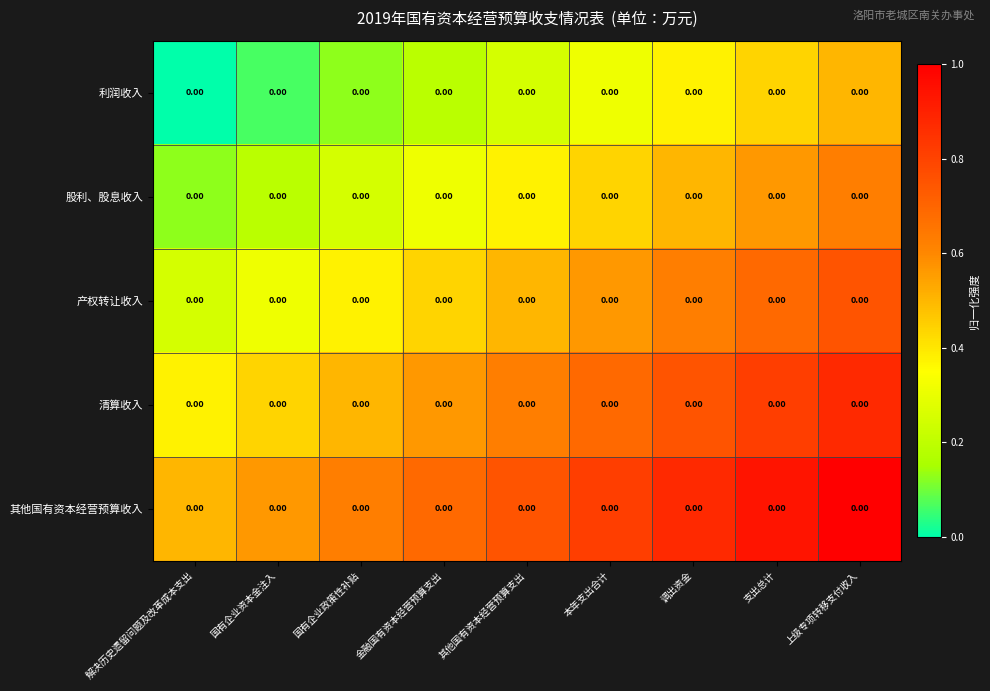

List the series in order of their overall mean, highest first.

其他国有资本经营预算收入, 清算收入, 产权转让收入, 股利、股息收入, 利润收入